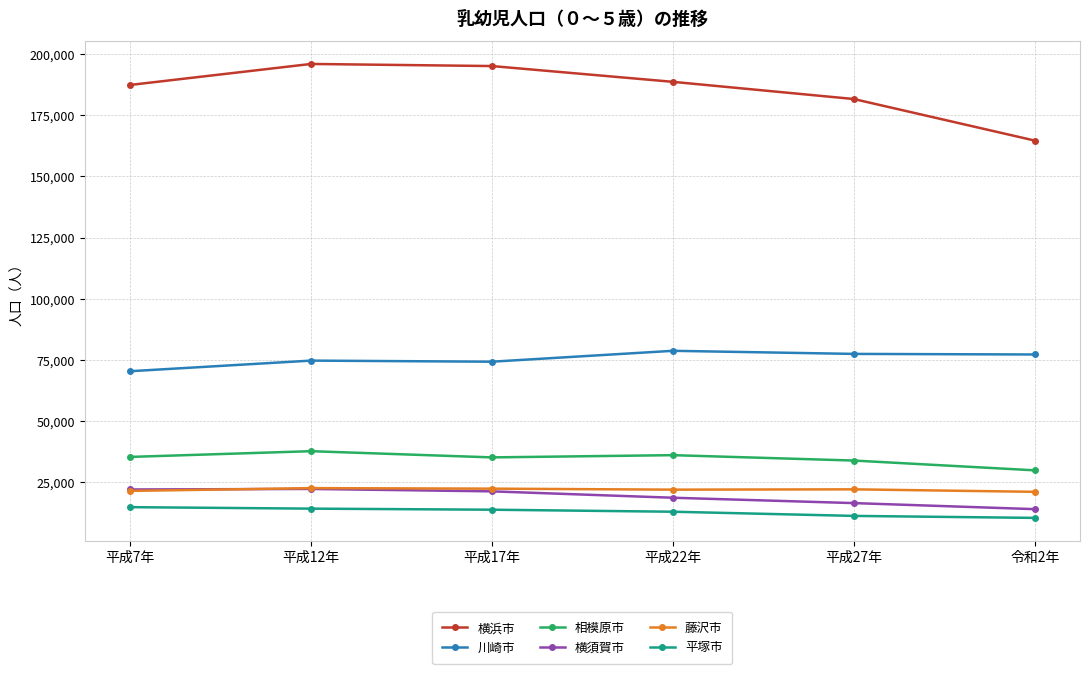

How many interior local peaks does the 横須賀市 series have?

1